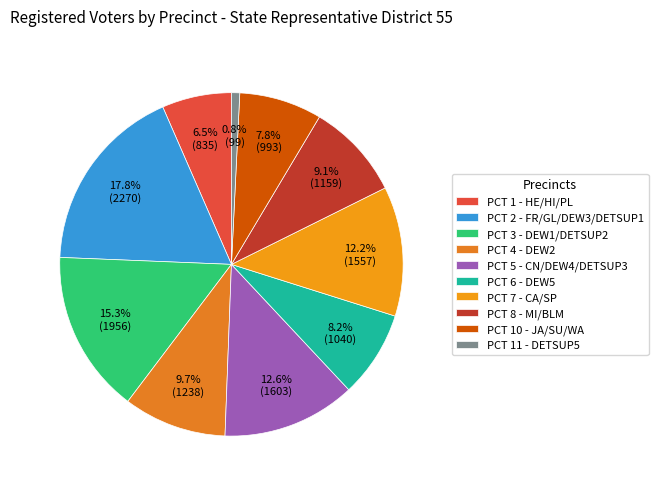

Is it true that PCT 5 - CN/DEW4/DETSUP3 is 13% of the pie?

True